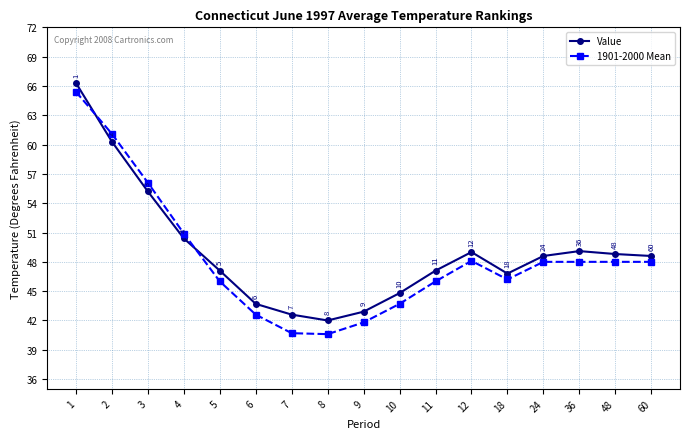

Which series changed the most between 2 and 6?

1901-2000 Mean